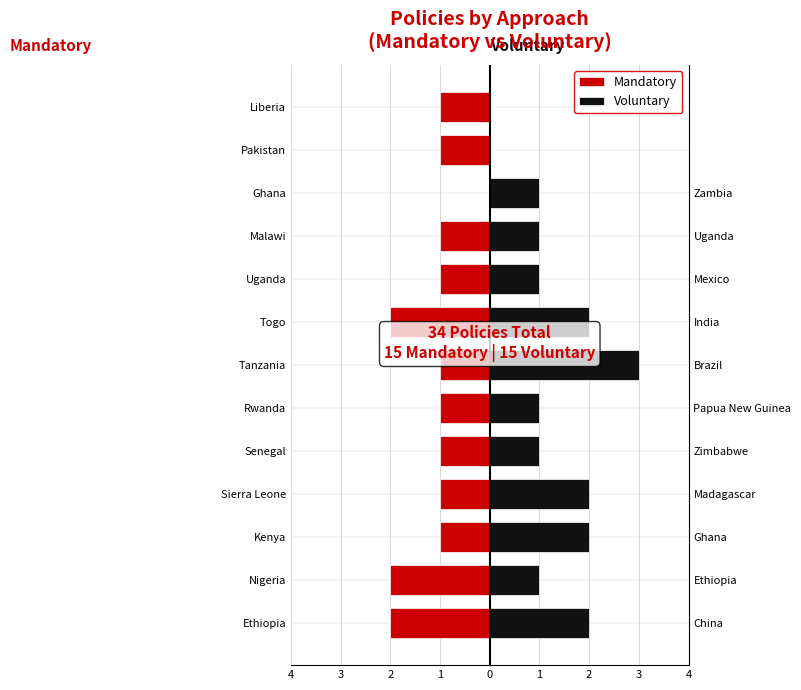

Which series has the largest range (max minus min)?

Voluntary